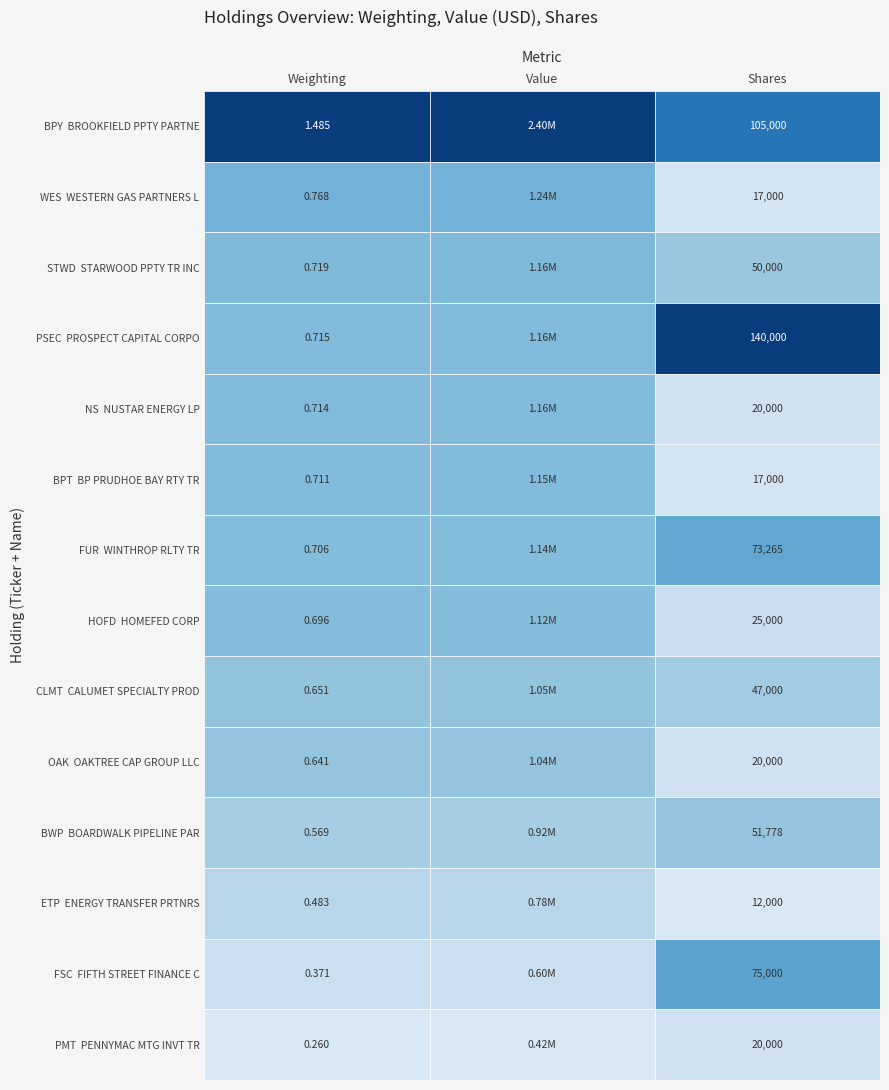

What value does the BOARDWALK PIPELINE PARTNERS series have at 0?

0.6